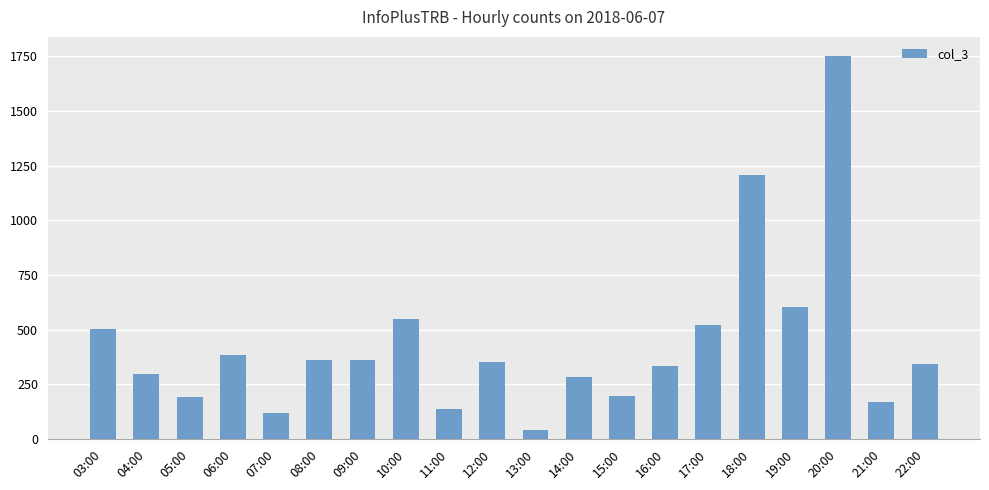

At which category does the chart reach its minimum across all series?

13:00